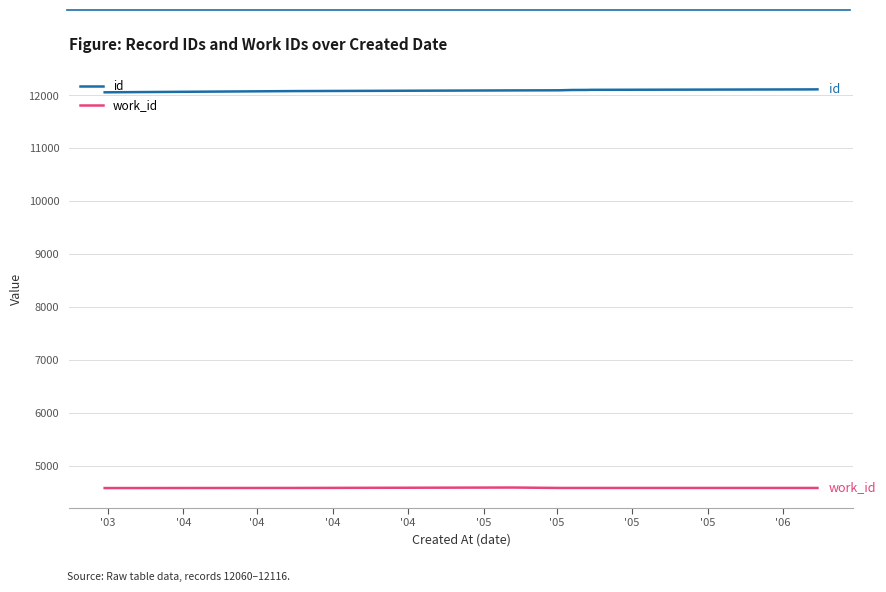

What is the lowest value of the id series?

12060